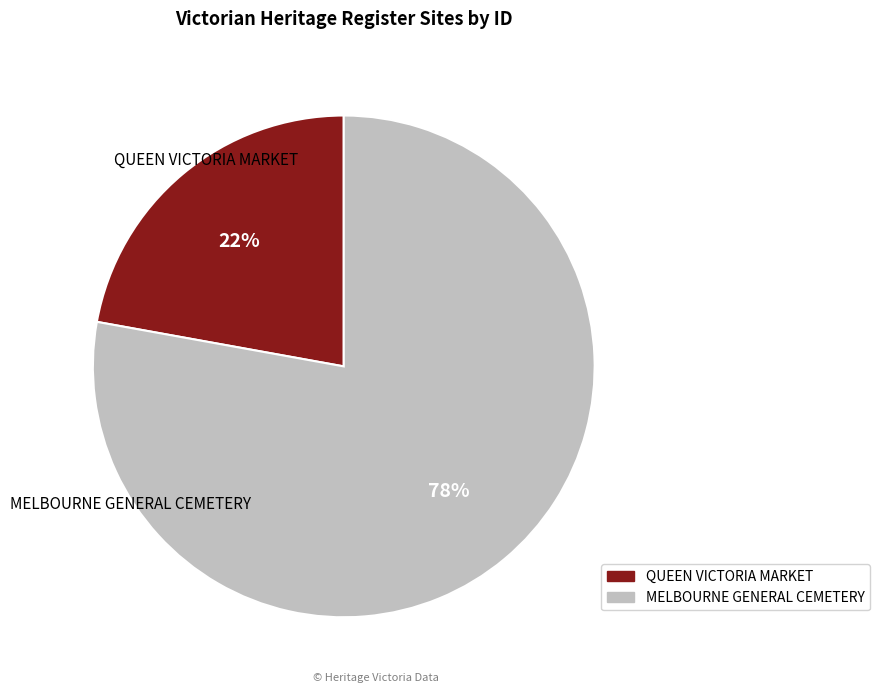

Is MELBOURNE GENERAL CEMETERY the majority of the pie?

Yes